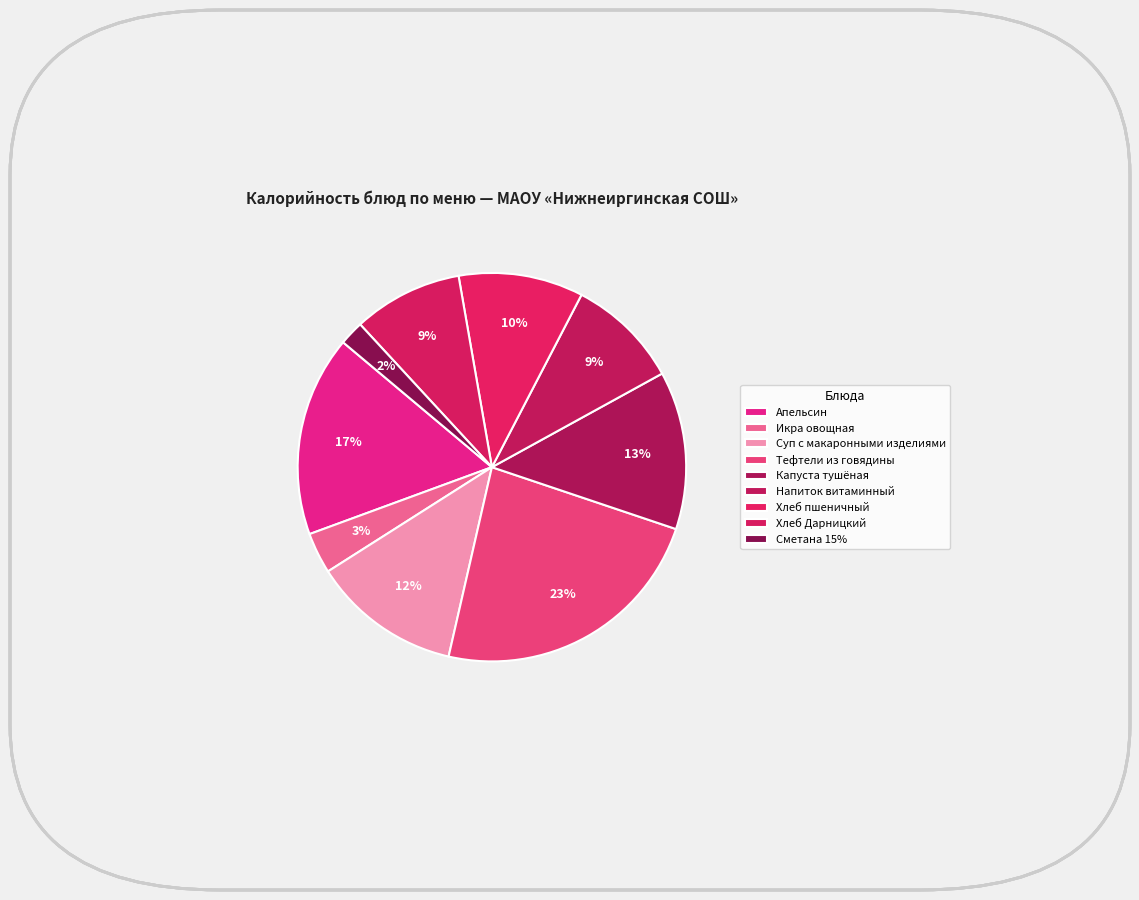

Between Суп с макаронными изделиями and Сметана 15%, which is larger?

Суп с макаронными изделиями